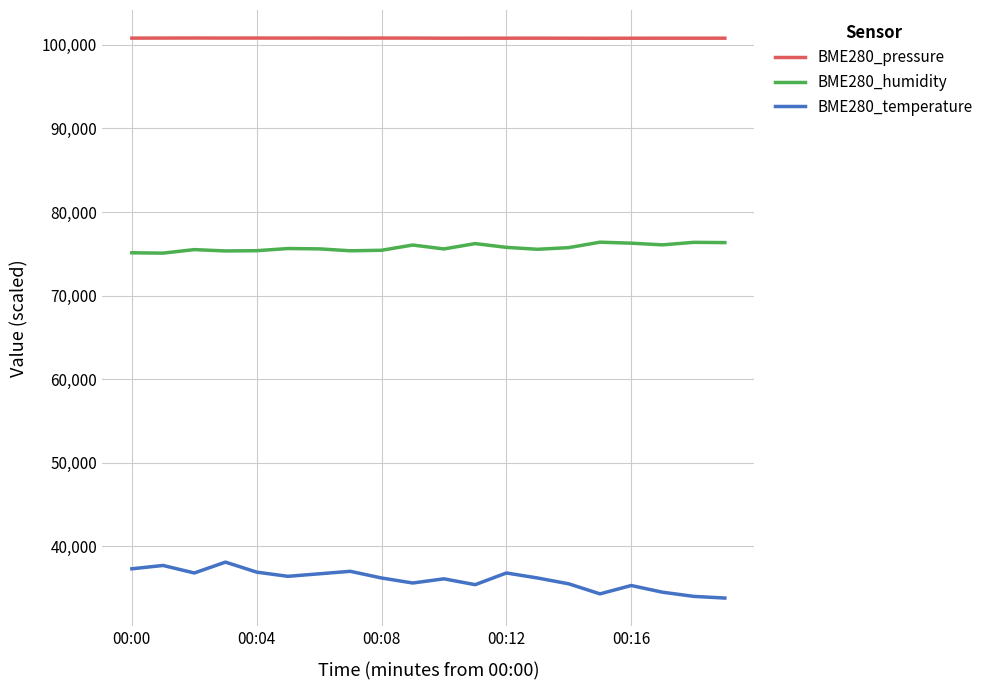

True or false: BME280_pressure and BME280_temperature intersect in this chart.

False